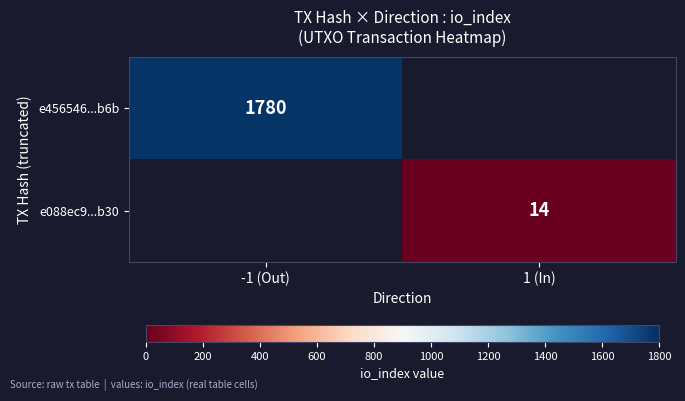

The e456546...b6b series shows 1201 at -1 (Out). True or false?

False